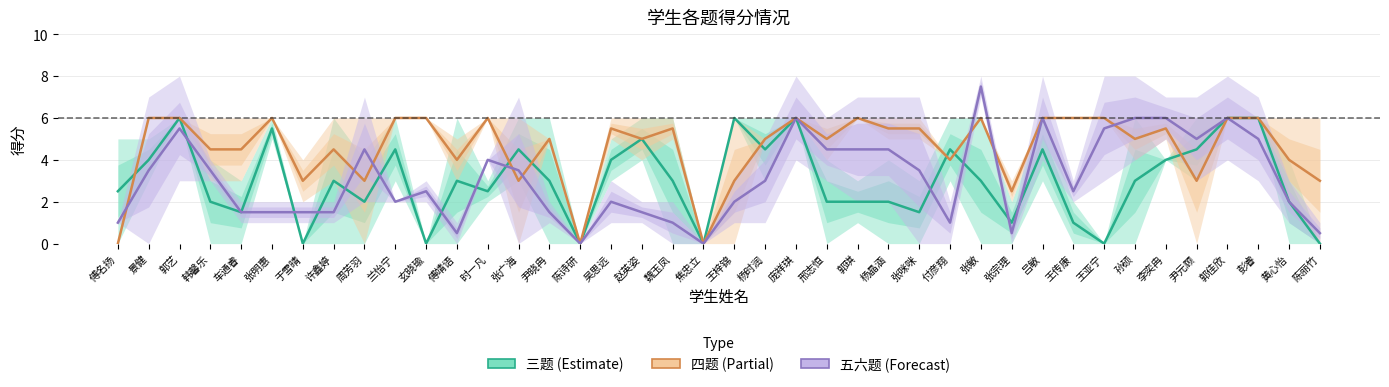

What is the label of the 32nd point from the left?

王传康